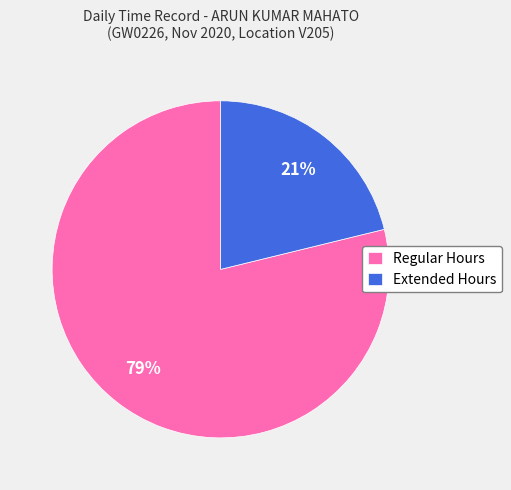

Rank the categories by value from lowest to highest.

Extended Hours, Regular Hours